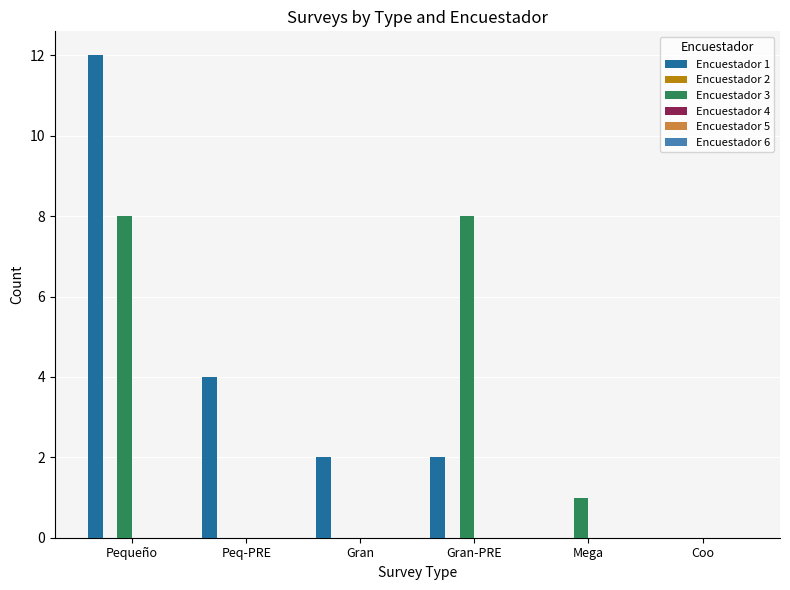

At which category is the sum across all series the highest?

Pequeño